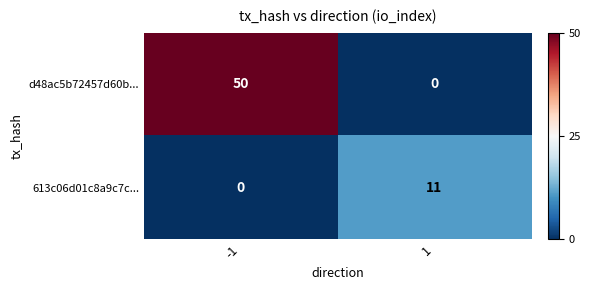

Rank the series at -1 from lowest to highest value.

613c06d01c8a9c7c..., d48ac5b72457d60b...